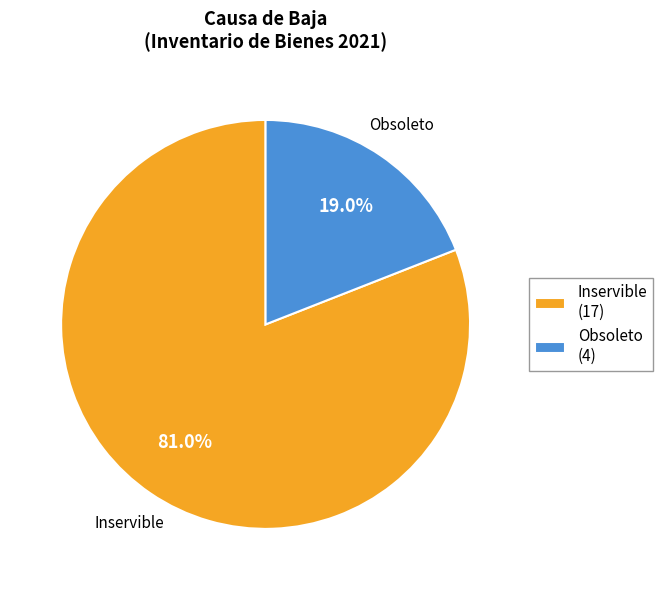

How many segments does this pie chart have?

2